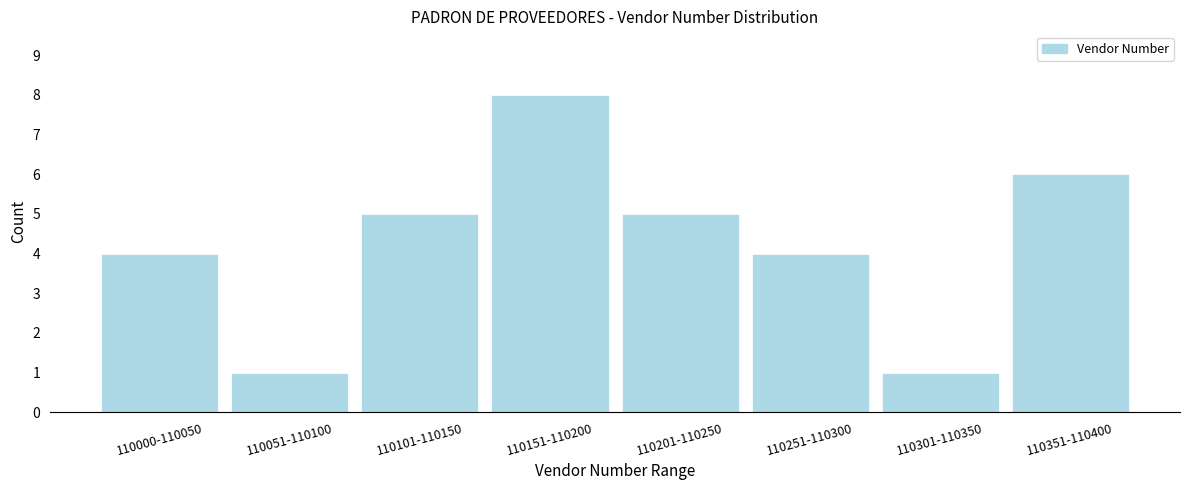

Reading left to right, list all the values displayed in this chart.

110000-110050=4	110051-110100=1	110101-110150=5	110151-110200=8	110201-110250=5	110251-110300=4	110301-110350=1	110351-110400=6